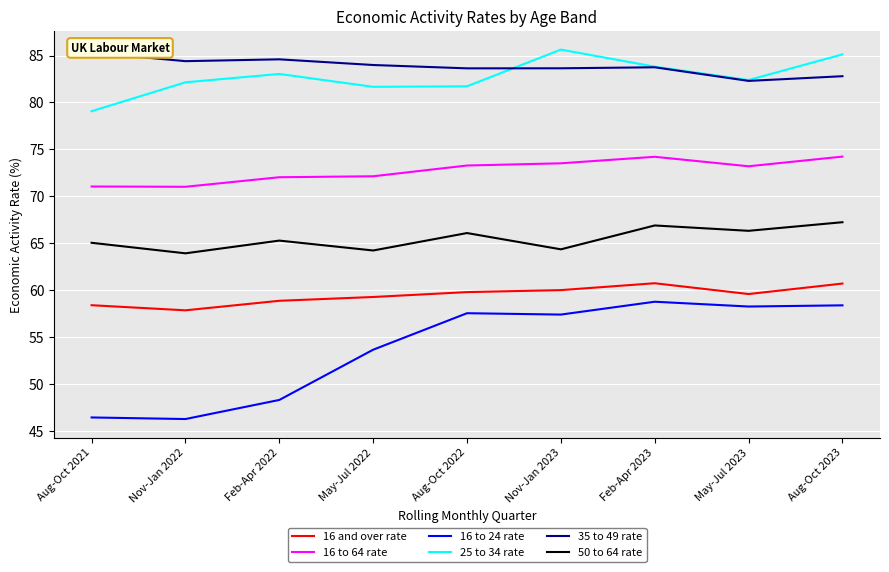

Does the chart display data point markers on the line(s)?

No